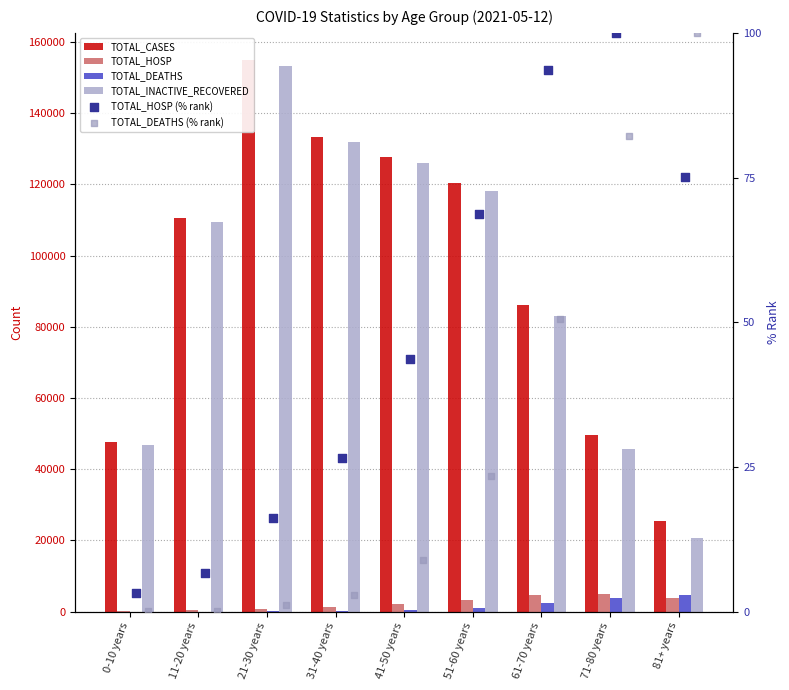

Which series has the widest spread of Y values?

TOTAL_INACTIVE_RECOVERED